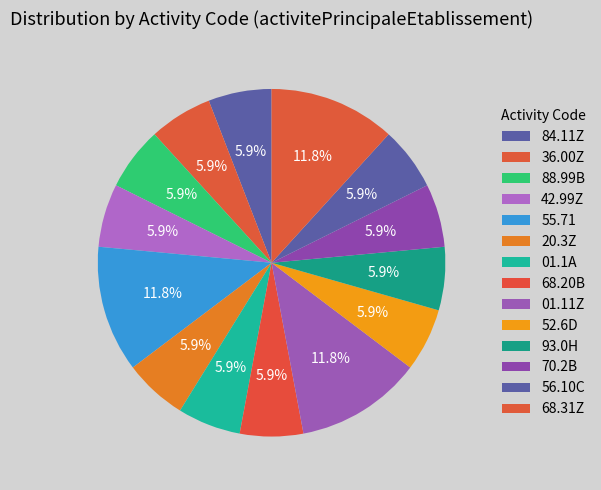

Count the number of slices in the pie.

14